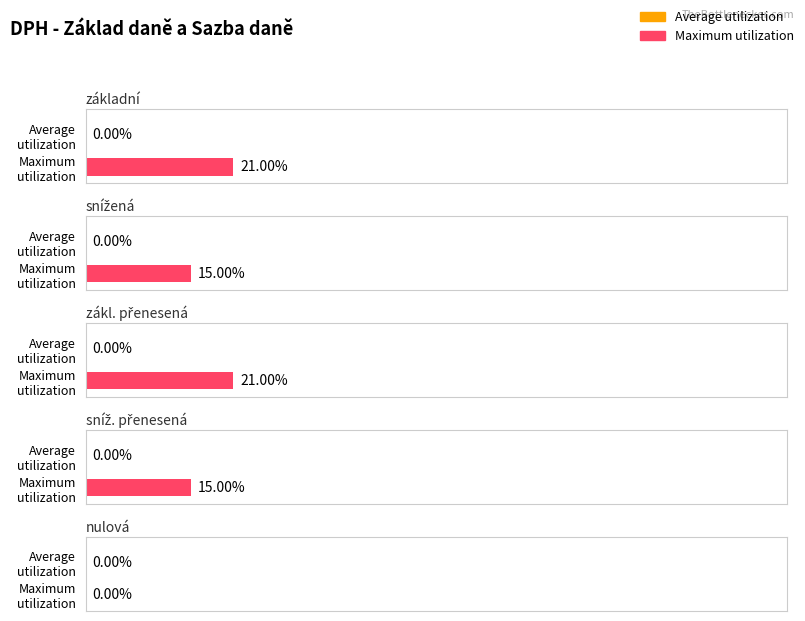

What is the sum of all Maximum utilization values?

0.7